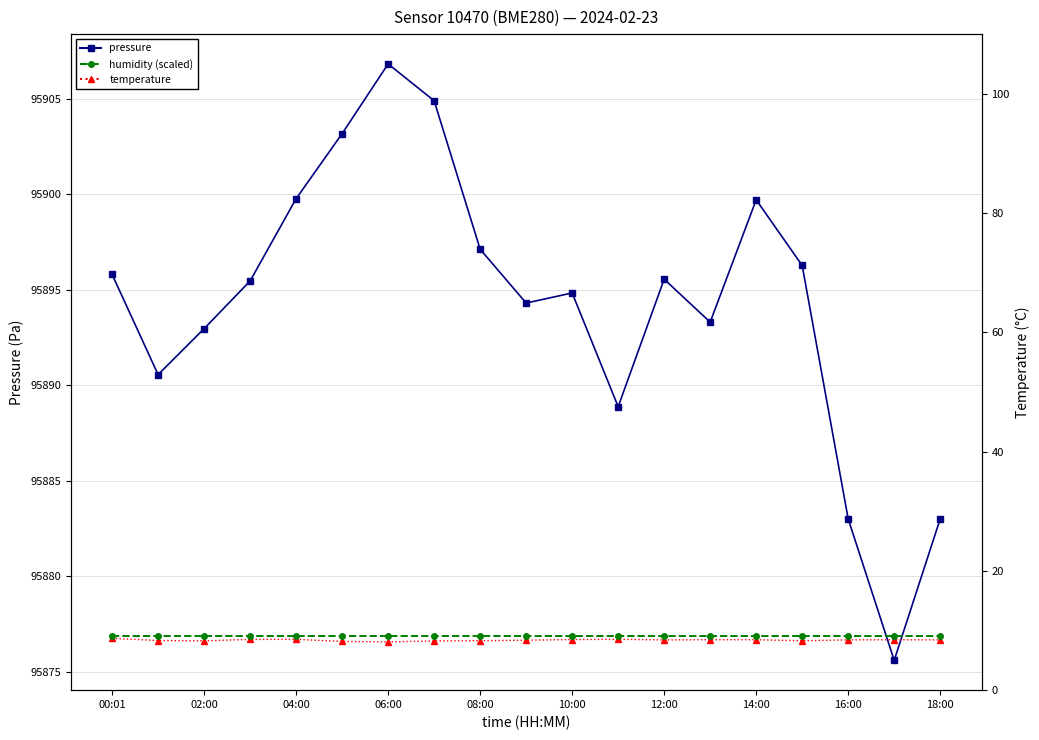

What is the total value across all series at 16:00?

95900.4